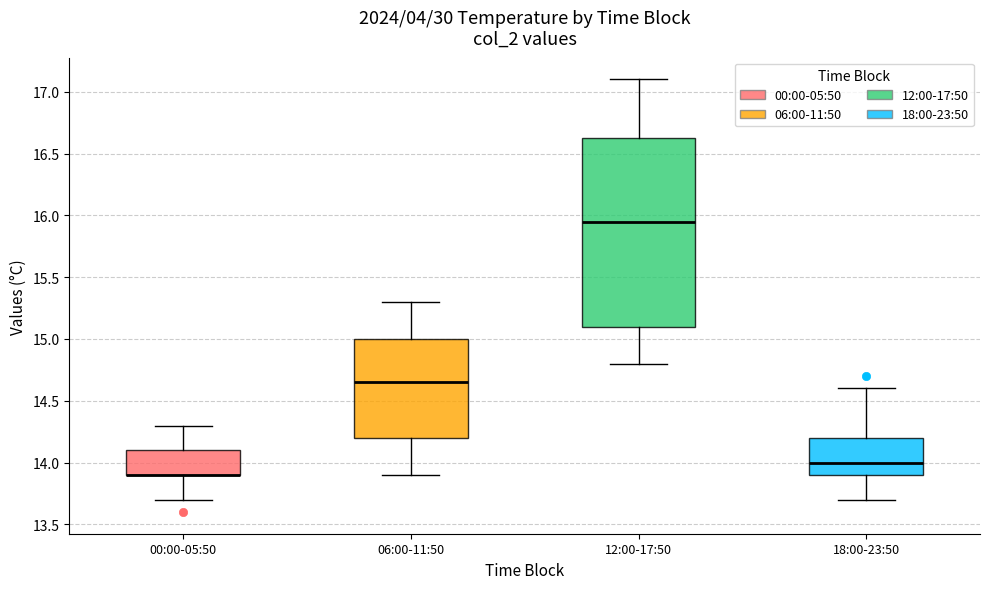

Reading left to right, transcribe this box plot: for each box, give where its median line is, the range the box spans, and where its two whiskers end, as read against the y-axis. The values are not printed on the chart, so give them approximately, as read against the axis.

00:00-05:50: median 13.90 (drawn on the box's lower edge), box 13.90 to 14.10, whiskers 13.70 to 14.30
06:00-11:50: median 14.65, box 14.20 to 15.00, whiskers 13.90 to 15.30
12:00-17:50: median 15.95, box 15.10 to 16.65, whiskers 14.80 to 17.10
18:00-23:50: median 14.00, box 13.90 to 14.20, whiskers 13.70 to 14.60